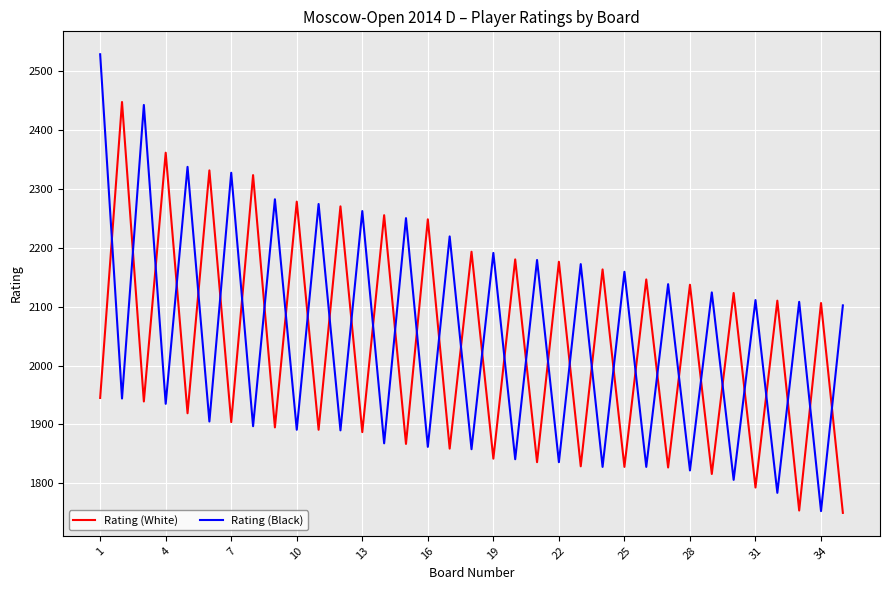

Rank the series by their maximum value, from highest to lowest.

Rating (Black), Rating (White)